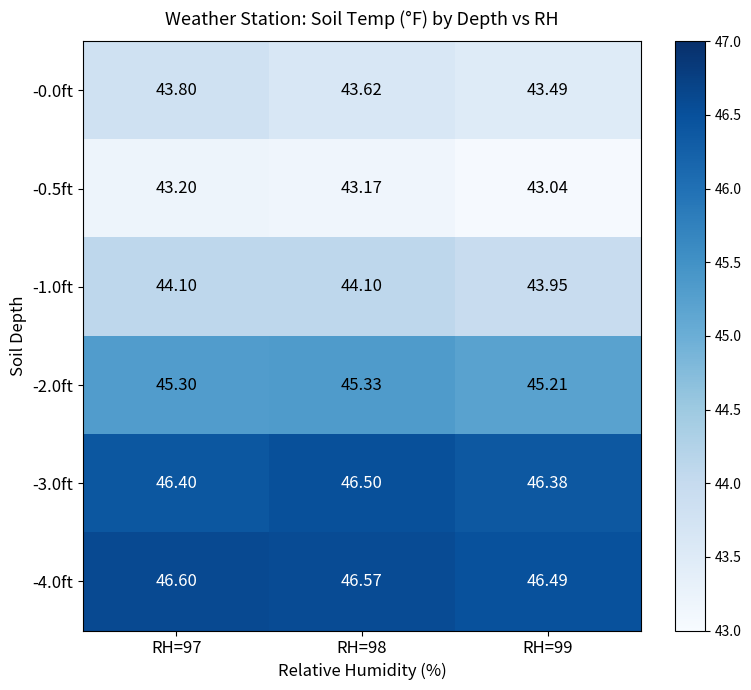

What is the total value across all series at RH=98?

269.3